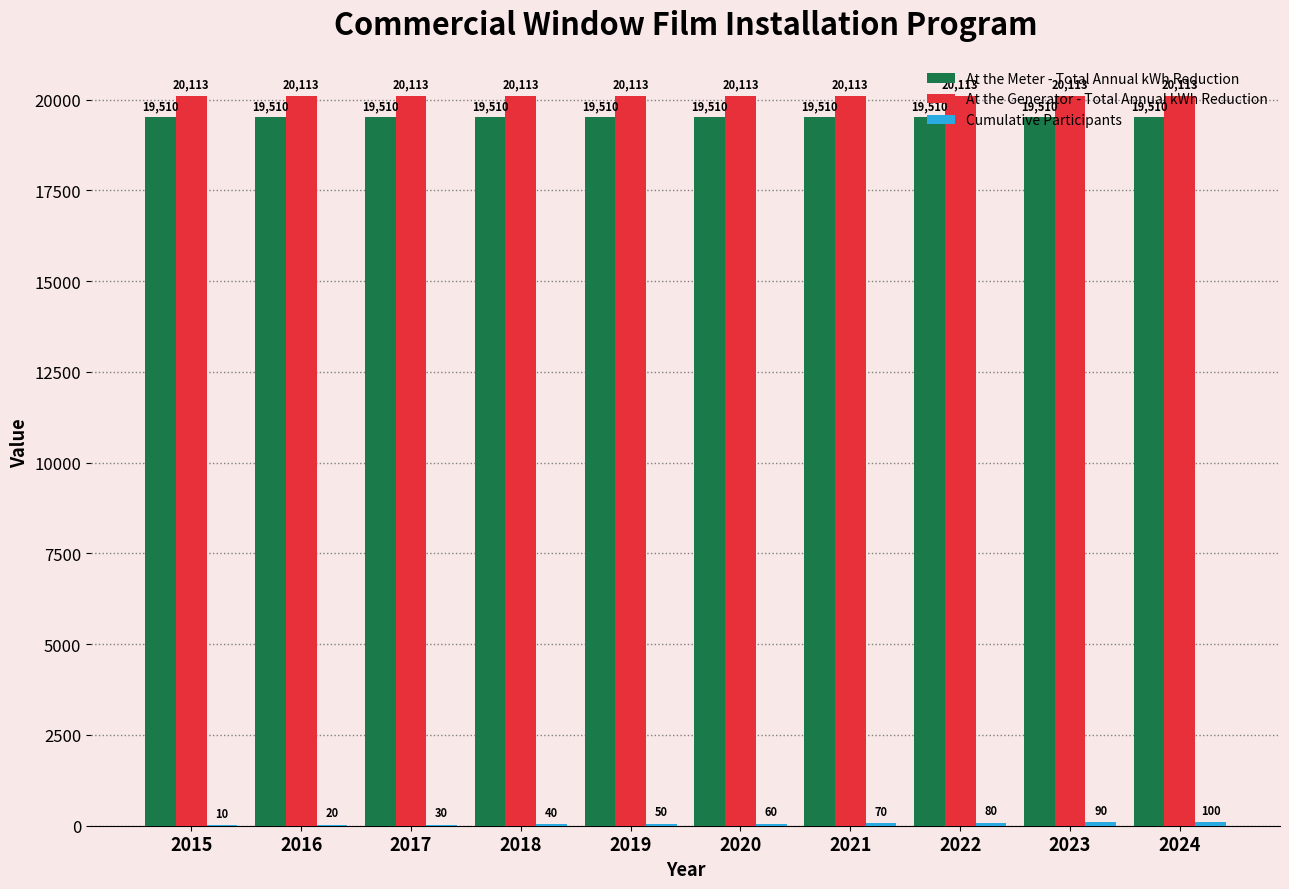

What is the maximum value shown in the chart?

20113.4